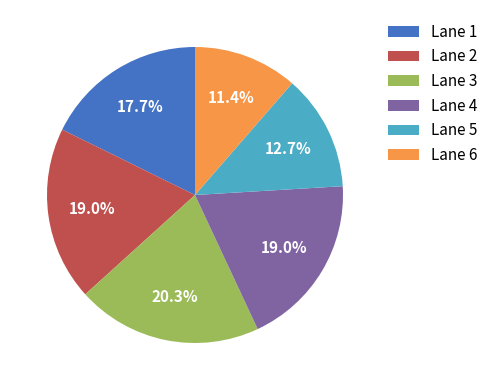

Is Lane 6 the majority of the pie?

No